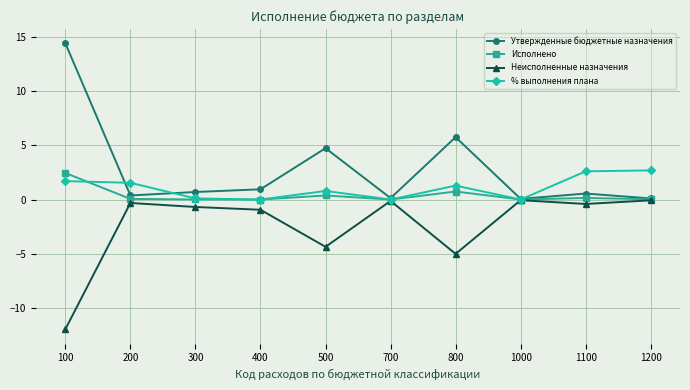

What is the difference between the maximum and minimum values in the Исполнено series?

2.4